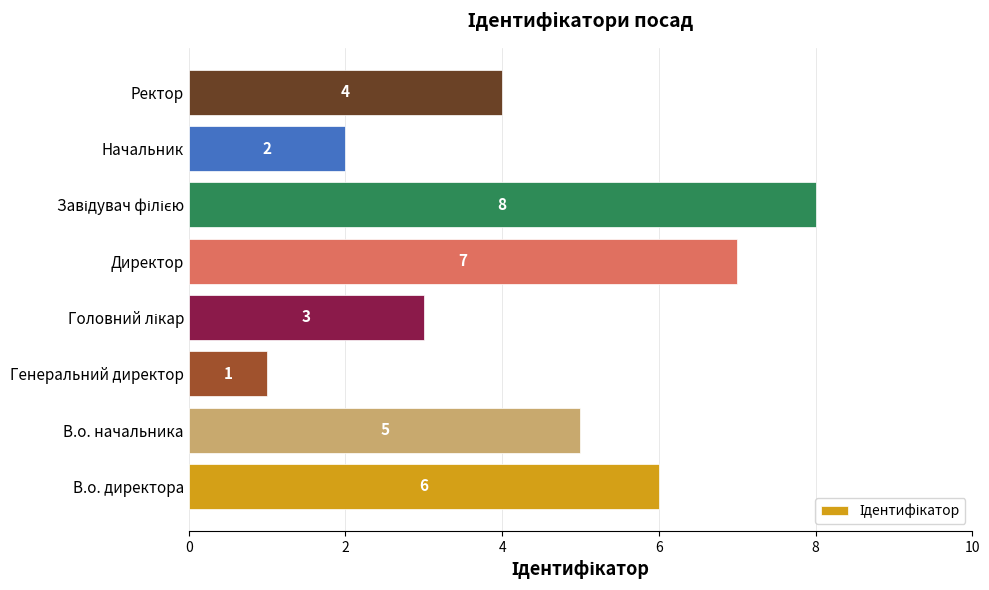

What is the difference between the second highest and minimum values?

6